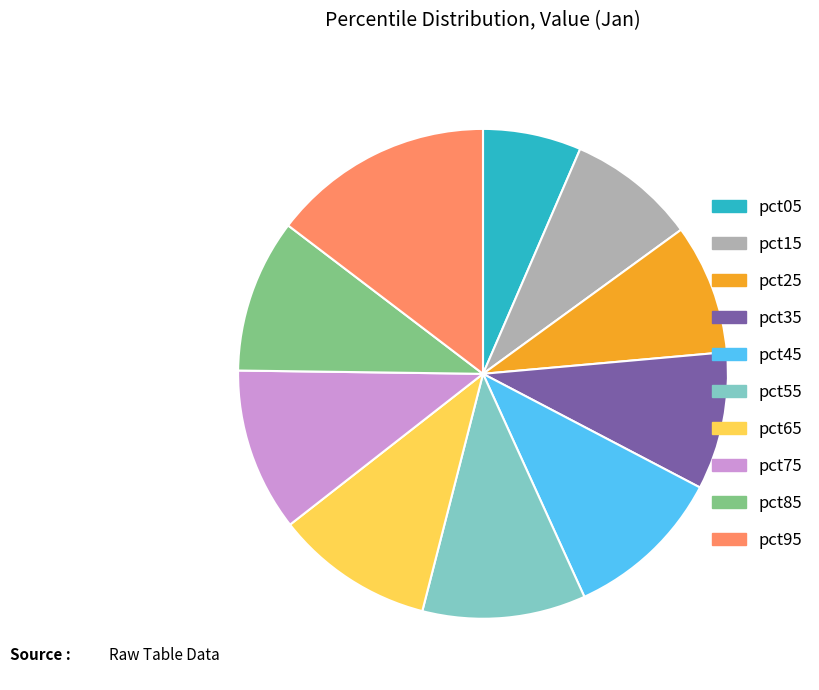

Which category has the biggest portion of the pie?

pct95